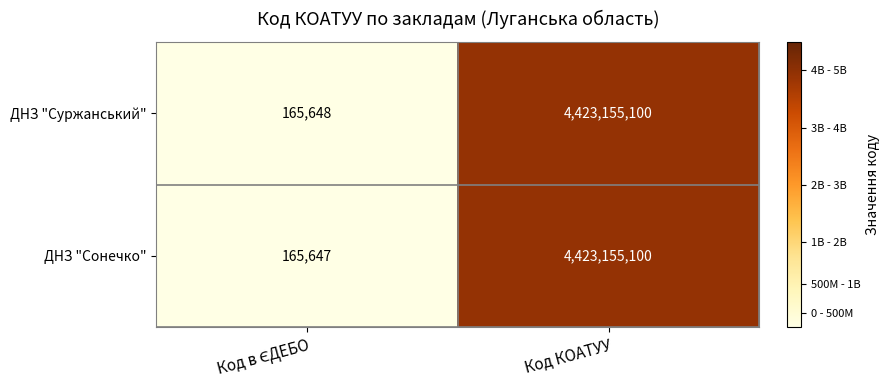

At which category is the sum across all series the highest?

Код КОАТУУ